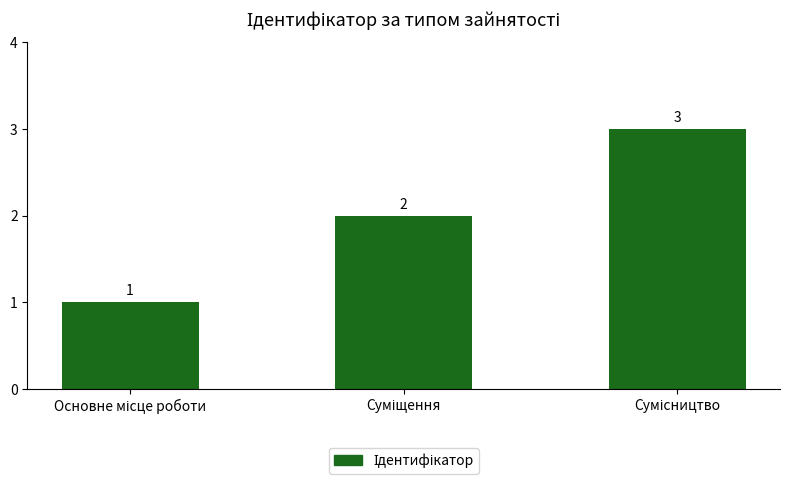

What is the minimum value shown in the chart?

1